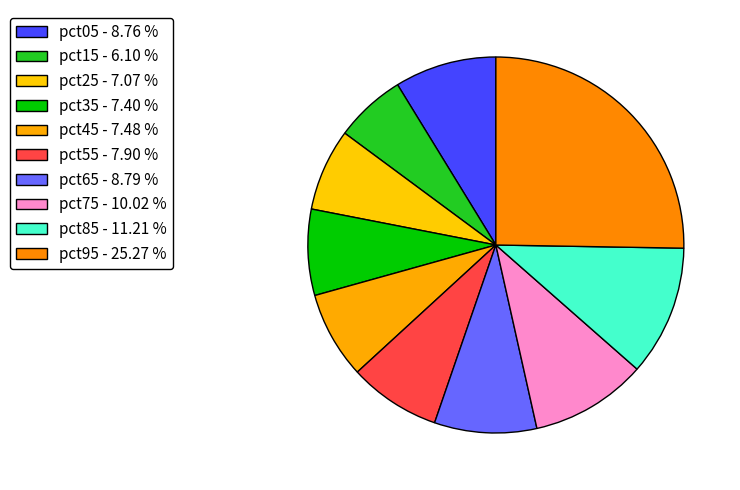

Is there a majority slice in this chart?

No